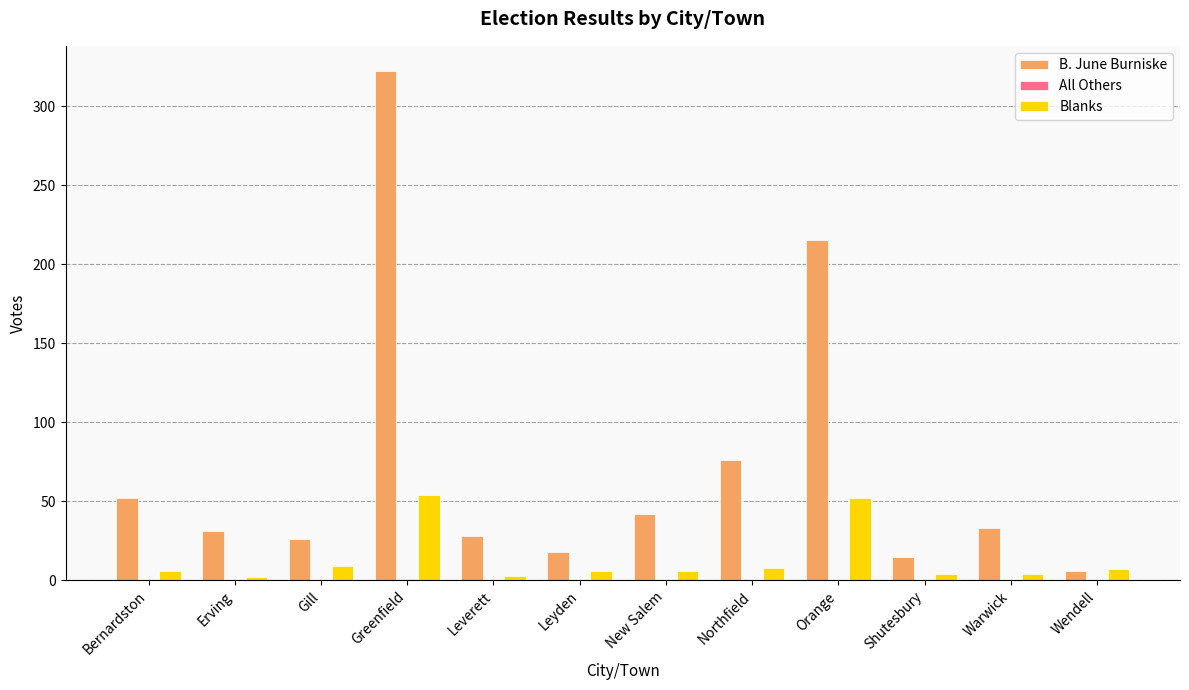

Count the number of data series in this chart.

3